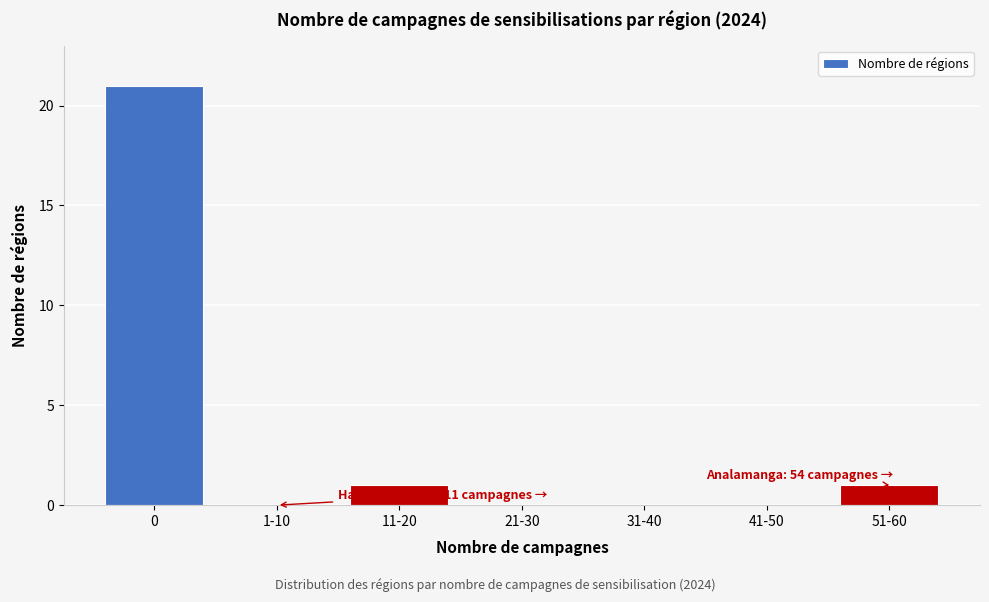

Reading left to right, what are all the values shown in this chart?

0=21	1-10=0	11-20=1	21-30=0	31-40=0	41-50=0	51-60=1